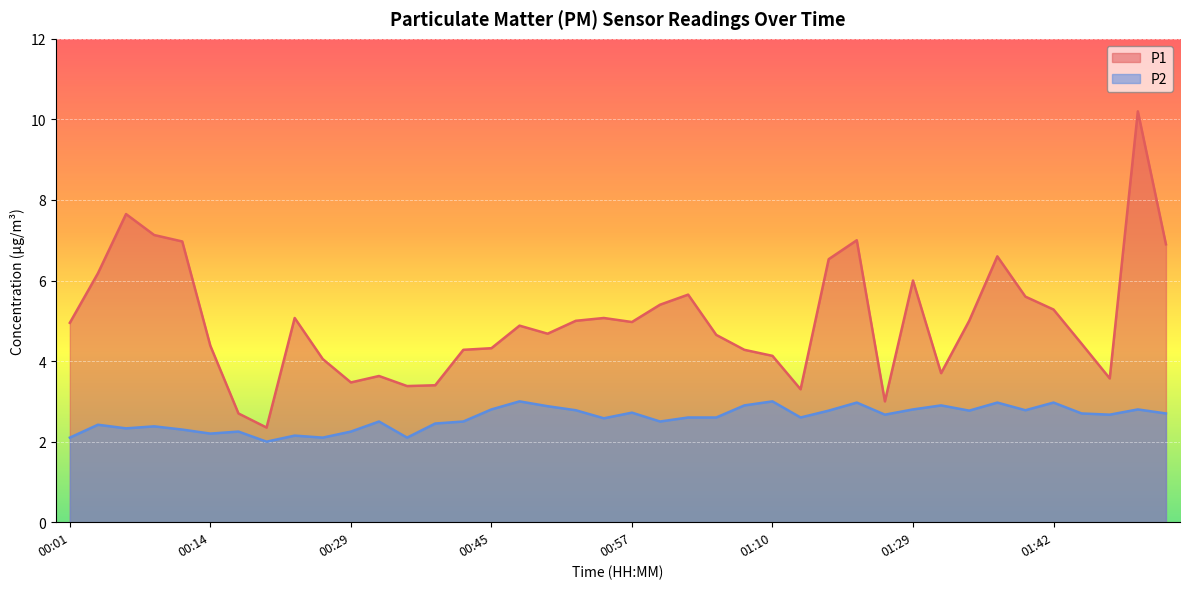

Is it true that P1 equals 6.9 at 01:52?

True